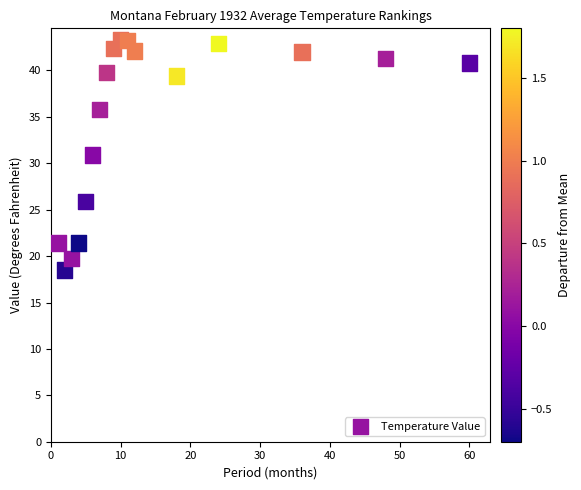

What is the range of X values (max minus min)?

59.0